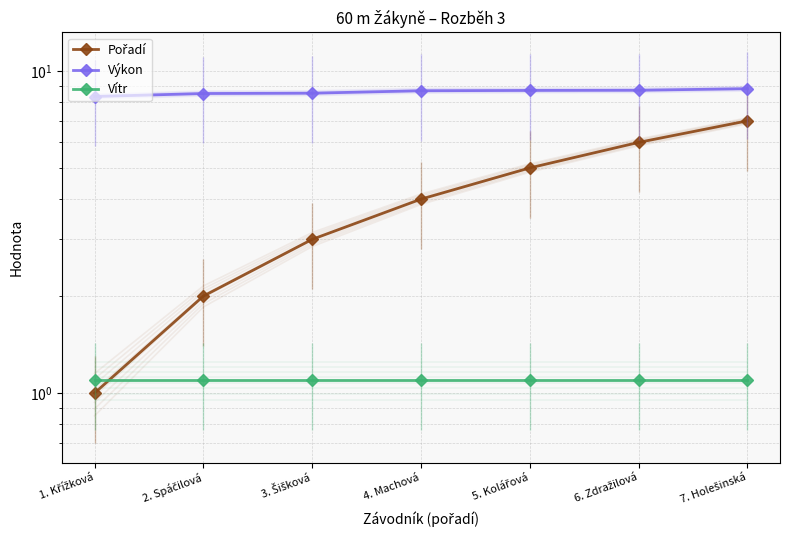

How many distinct data groups are displayed?

3